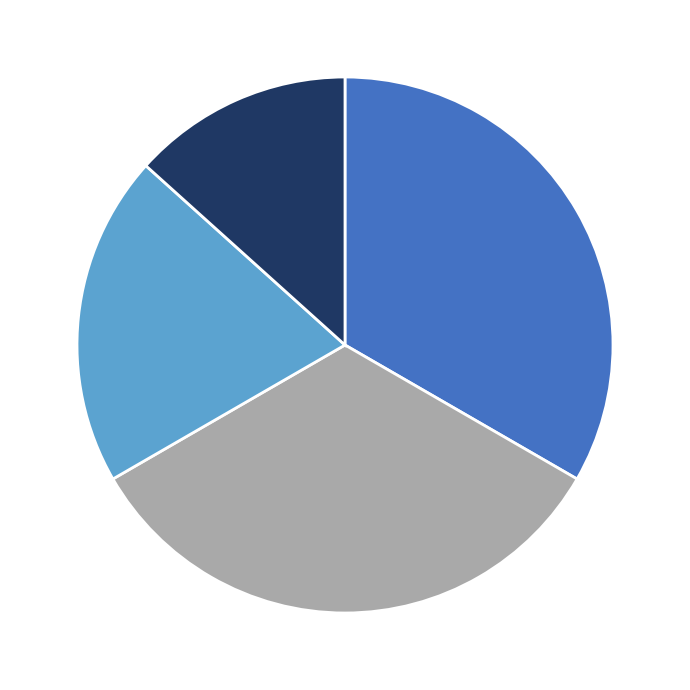

Is there any slice that represents more than half of the pie?

No